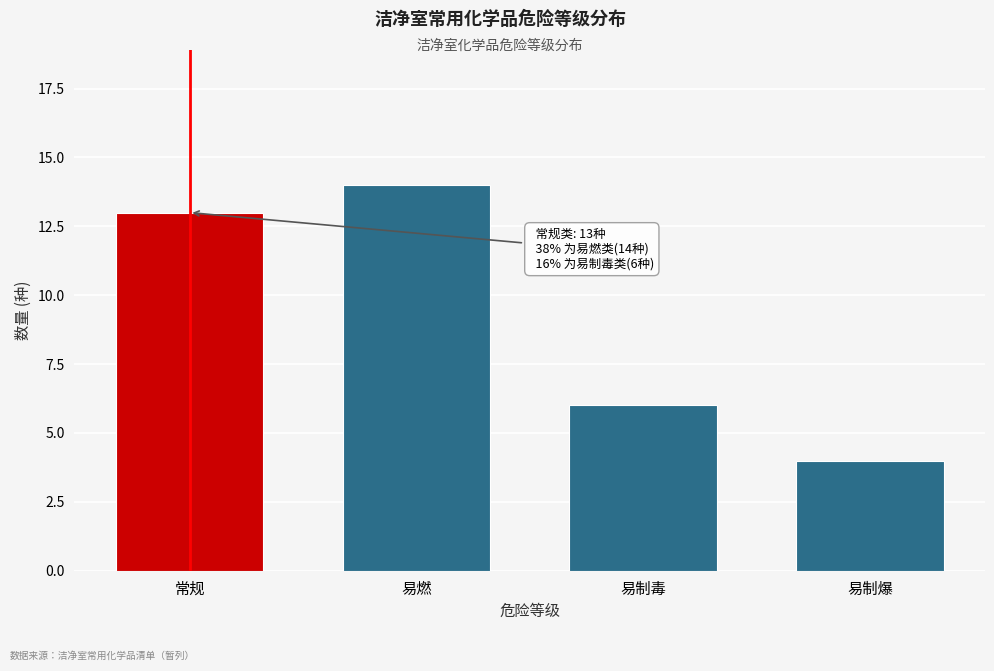

Reading right to left, what are all the values shown in this chart?

易制爆=4	易制毒=6	易燃=14	常规=13